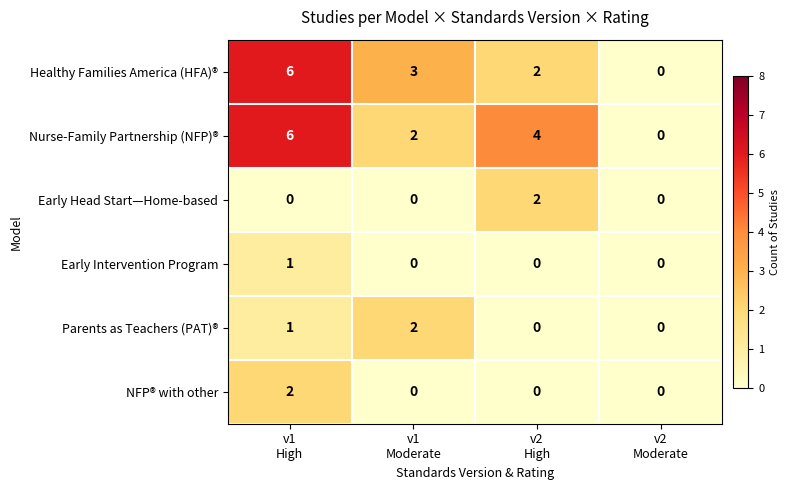

Reading left to right, extract all data points from this chart.

Healthy Families America (HFA)®: 6	3	2	0
Nurse-Family Partnership (NFP)®: 6	2	4	0
Early Head Start—Home-based: 0	0	2	0
Early Intervention Program: 1	0	0	0
Parents as Teachers (PAT)®: 1	2	0	0
NFP® with other: 2	0	0	0